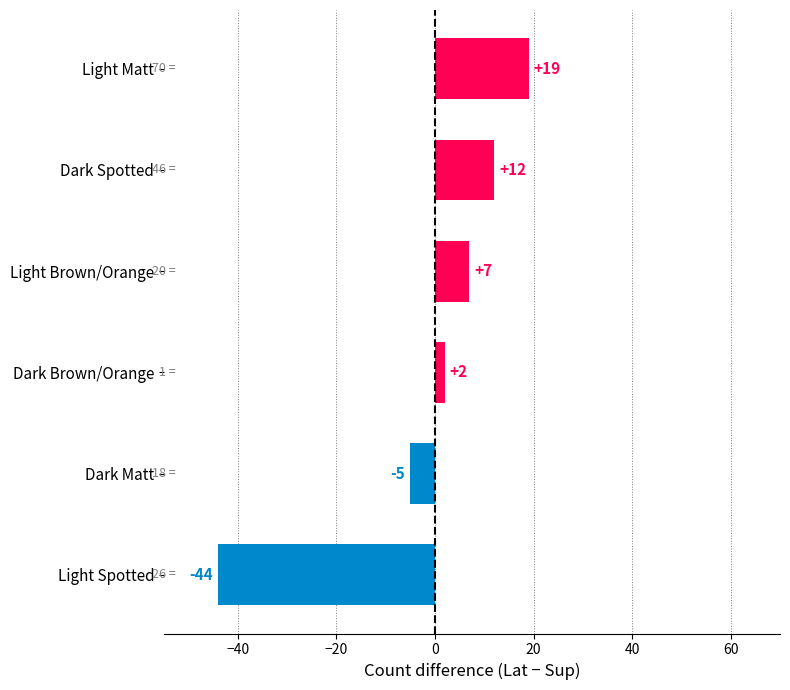

What is the change in value from Dark Spotted to Light Matt?

+7